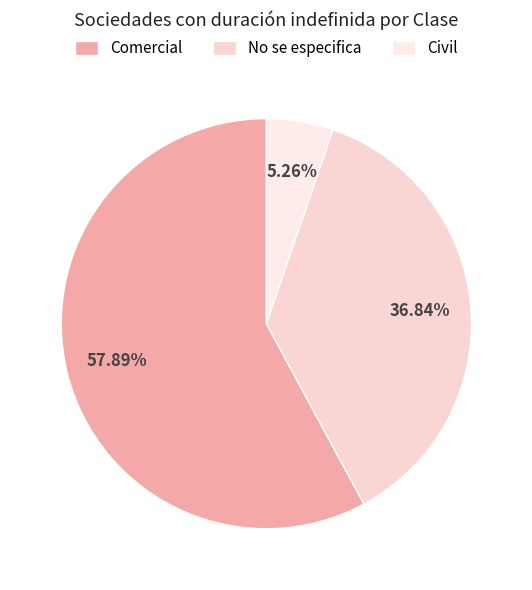

How many segments does this pie chart have?

3